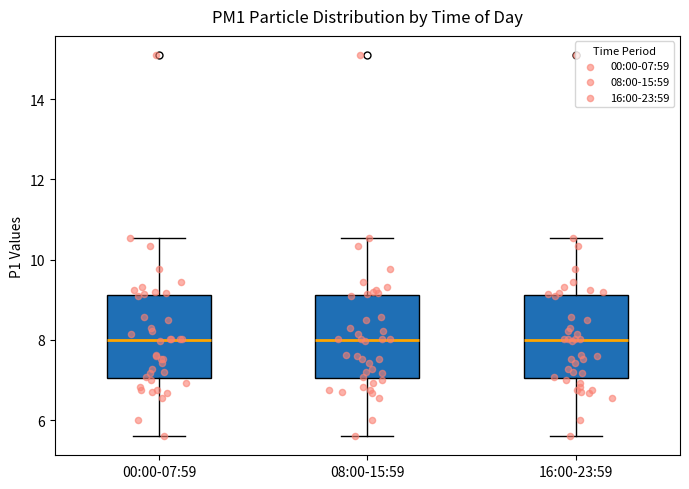

Reading left to right, read every box against the y-axis: the position of its median line, the range the box covers, and the ends of its whiskers. The values are not printed on the chart, so give them approximately, as read against the axis.

00:00-07:59: median 8.0, box 7.0 to 9.2, whiskers 5.6 to 10.6
08:00-15:59: median 8.0, box 7.0 to 9.2, whiskers 5.6 to 10.6
16:00-23:59: median 8.0, box 7.0 to 9.2, whiskers 5.6 to 10.6